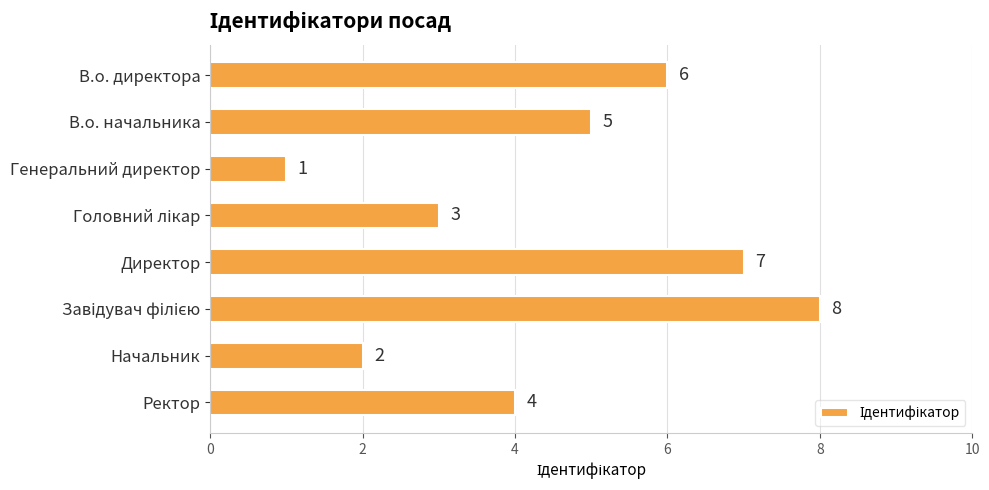

What is the change in value from В.о. директора to Директор?

+1